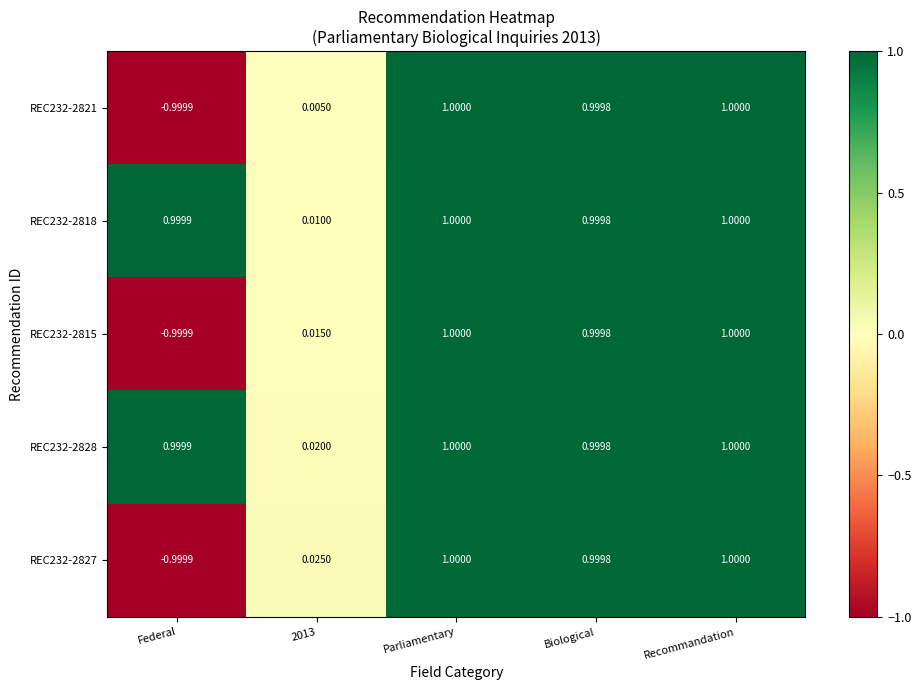

Is the value of REC232-2828 at Parliamentary greater than the value of REC232-2821 at Biological?

Yes